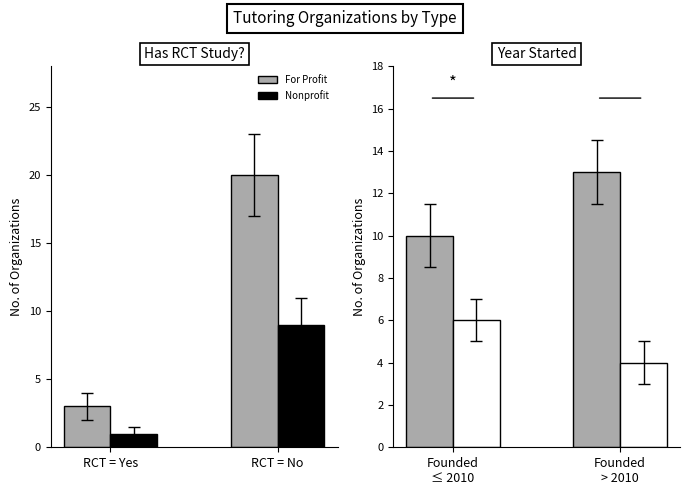

The value of Nonprofit at Founded > 2010 is 5. True or false?

False